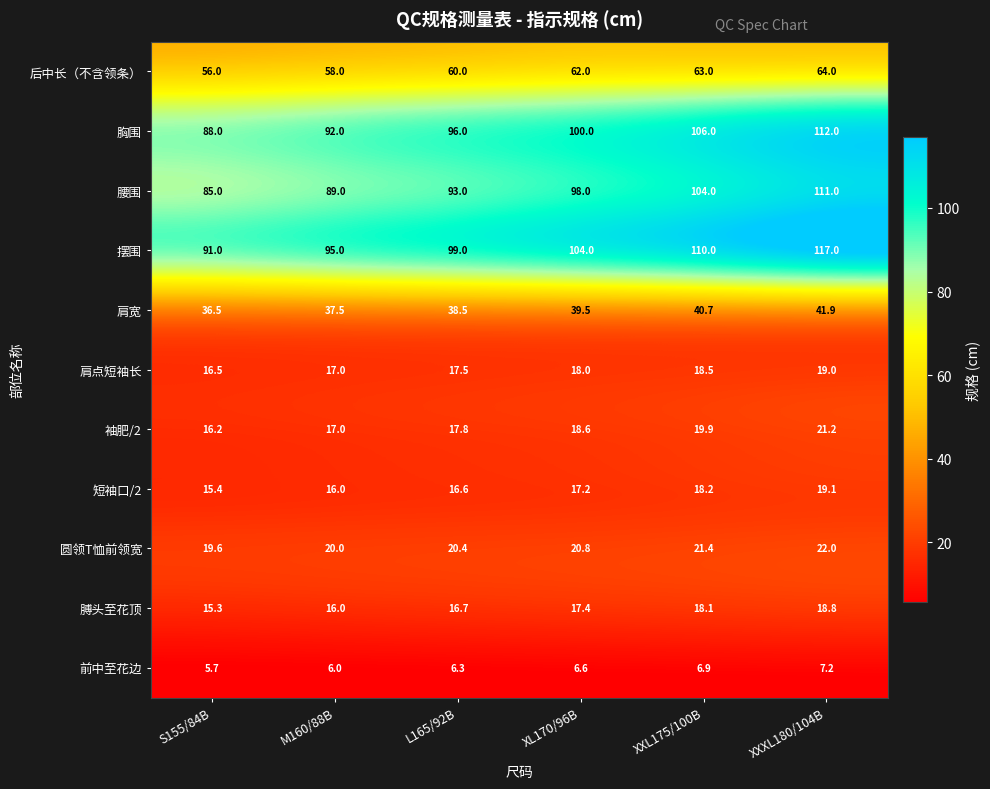

The value of 胸围 at XL170/96B is 100.0. True or false?

True